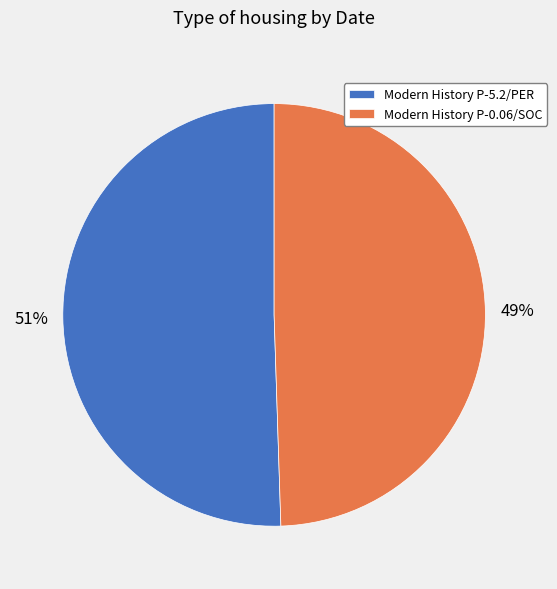

Is the sum of Modern History P-5.2/PER and Modern History P-0.06/SOC greater than half?

Yes